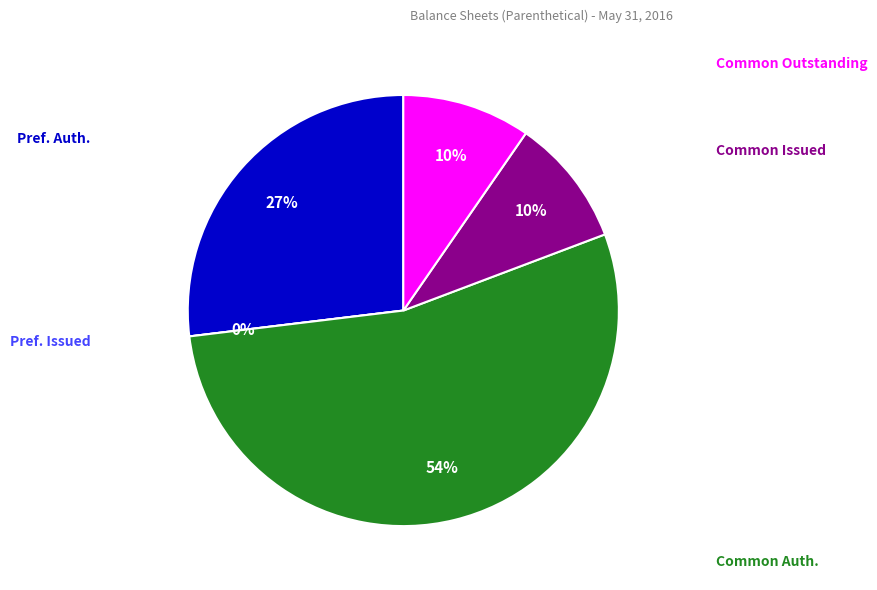

What is the ratio of the value at Preferred stock, shares authorized to the value at Common stock, shares authorized?

0.5